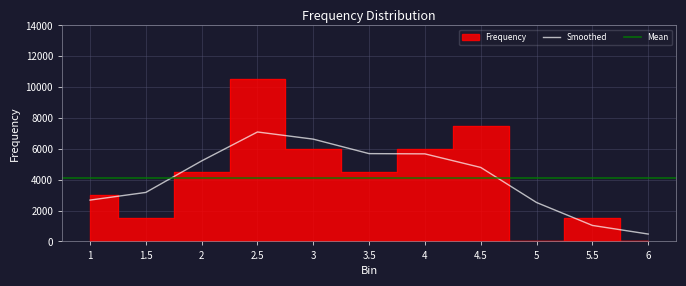

Read the value at 3.5.

4500